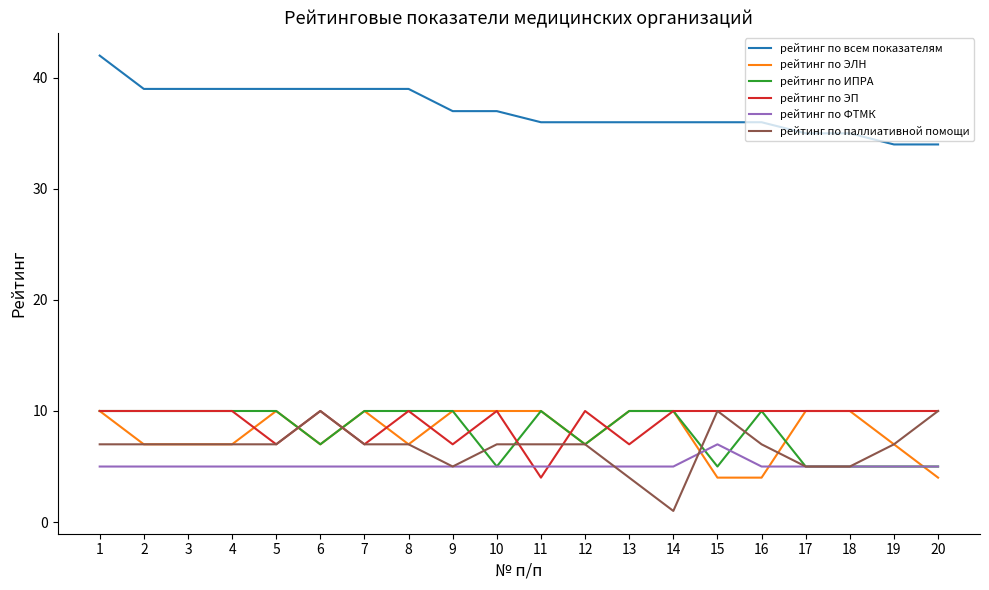

What is the minimum value shown in the chart?

1